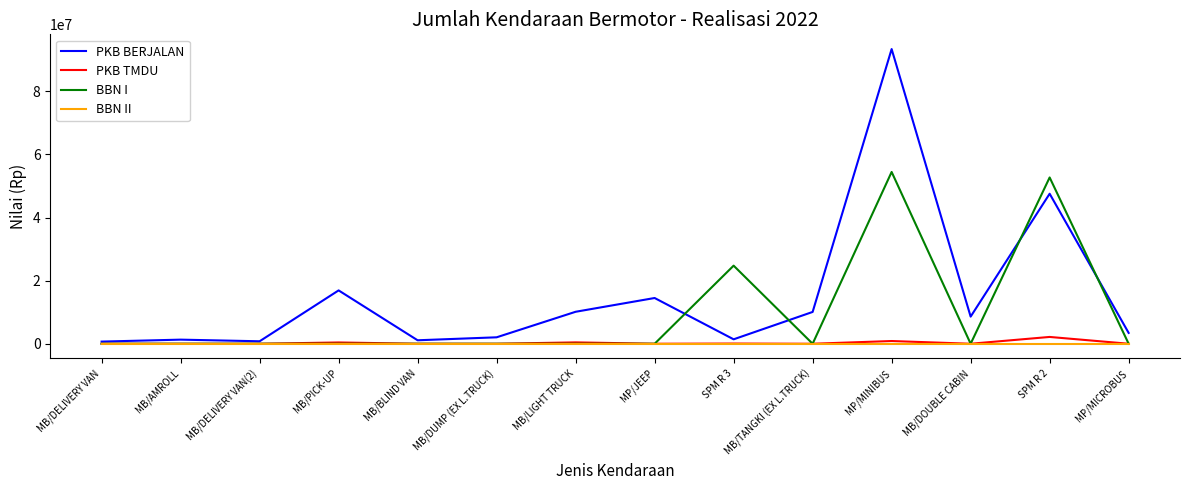

Is it true that BBN I equals 0 at MB/TANGKI (EX L.TRUCK)?

True